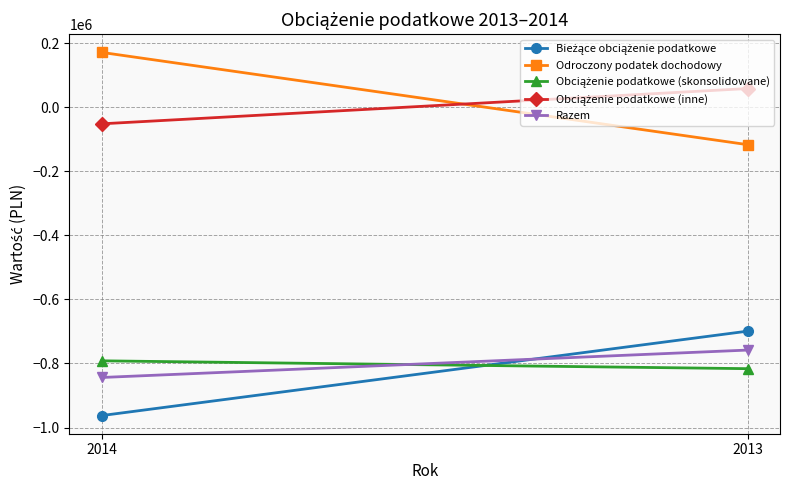

The value of Obciążenie podatkowe (inne) at 2013 is 36161. True or false?

False